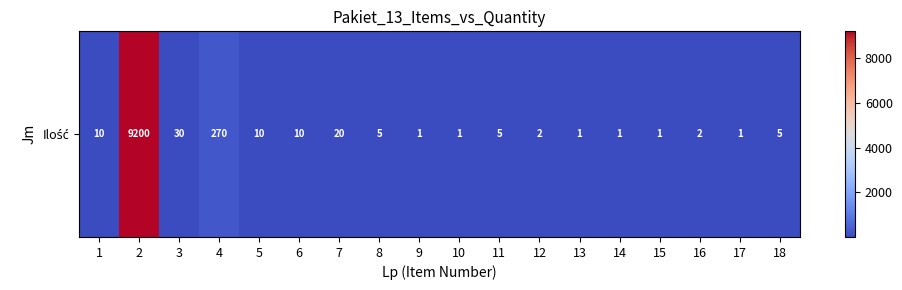

Reading left to right, what are all the values shown in this chart?

1=10	2=9200	3=30	4=270	5=10	6=10	7=20	8=5	9=1	10=1	11=5	12=2	13=1	14=1	15=1	16=2	17=1	18=5